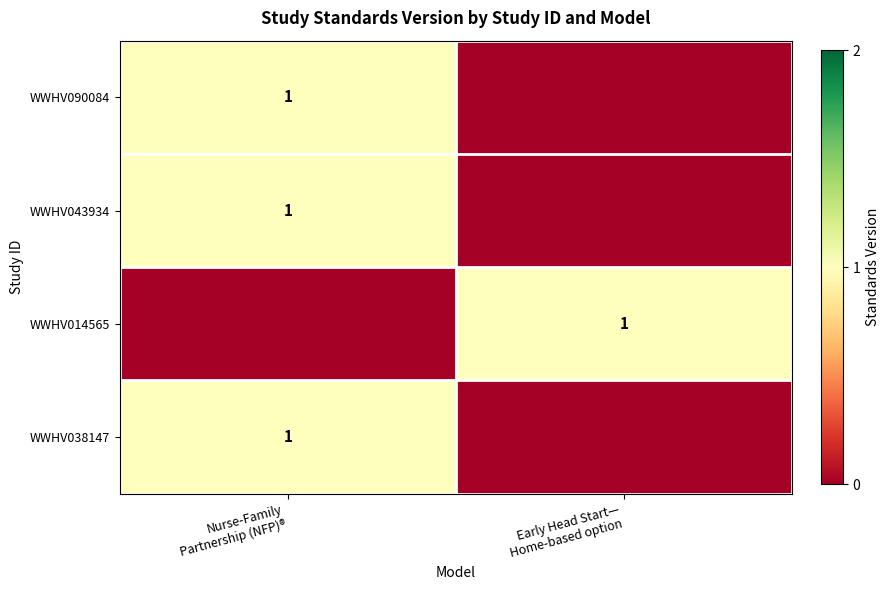

What is the sum of all WWHV038147 values?

1